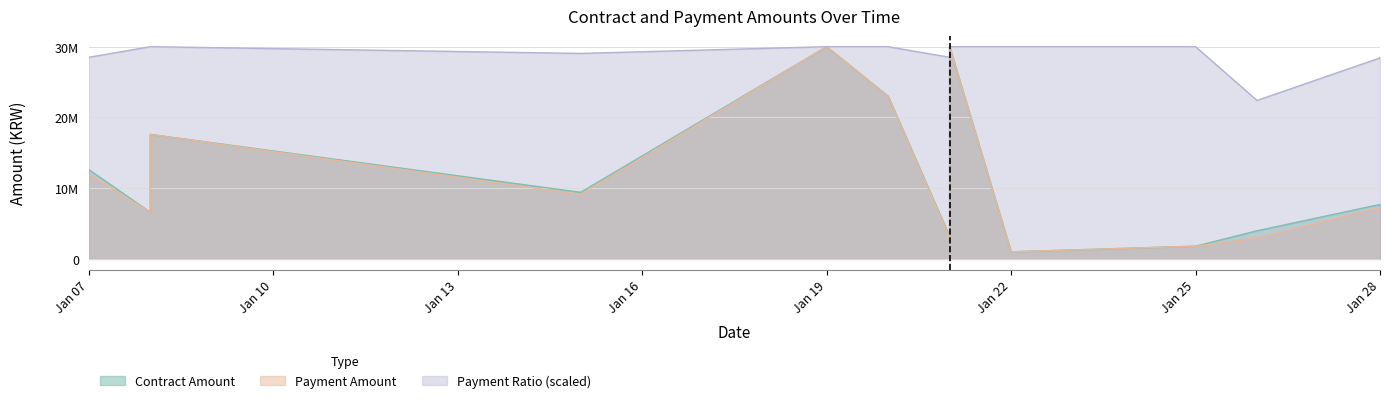

True or false: Payment Ratio and Contract Amount cross at least once.

False